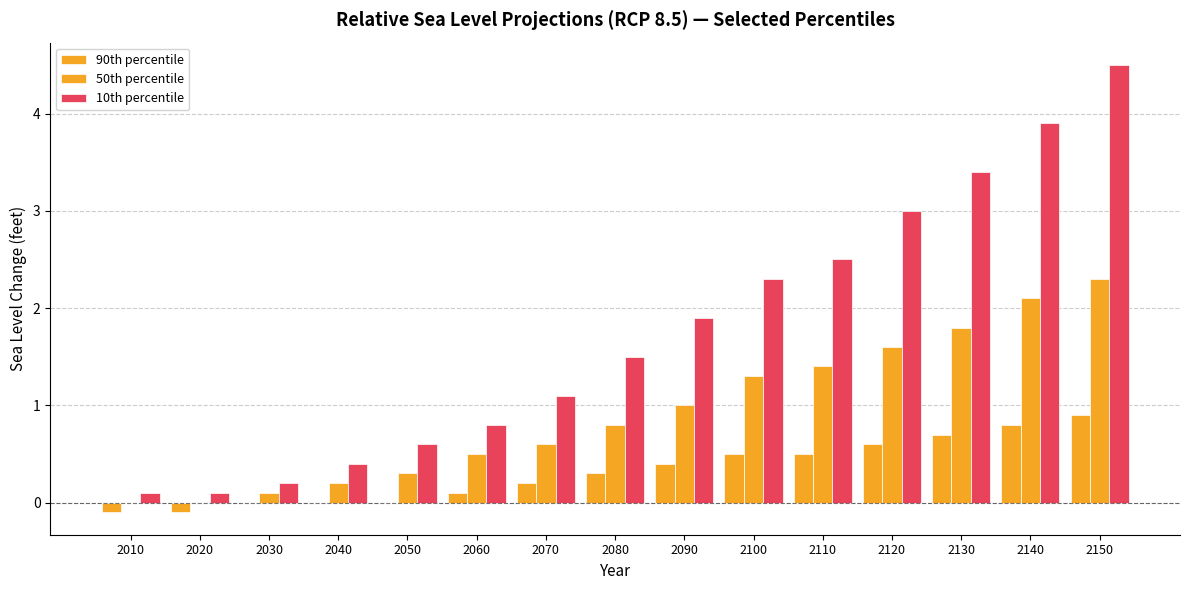

How many distinct data groups are displayed?

3